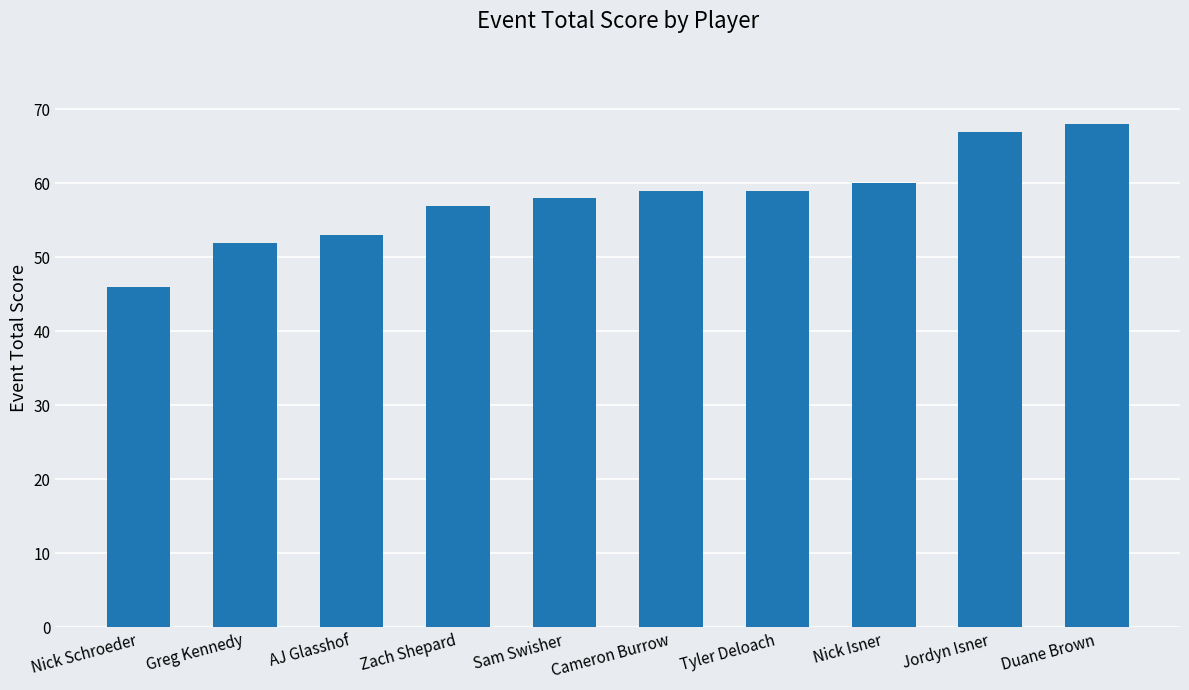

True or false: the data shows 59 at Cameron Burrow.

True